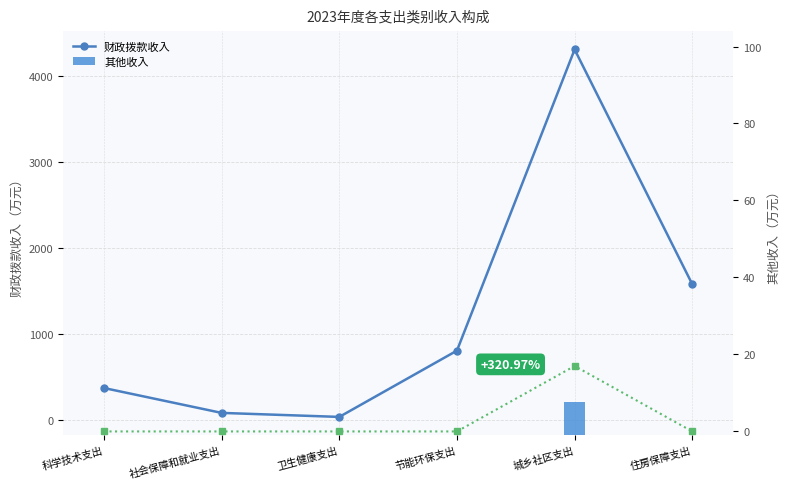

What are all the series names shown in the legend?

财政拨款收入, 其他收入, 其他收入(柱)